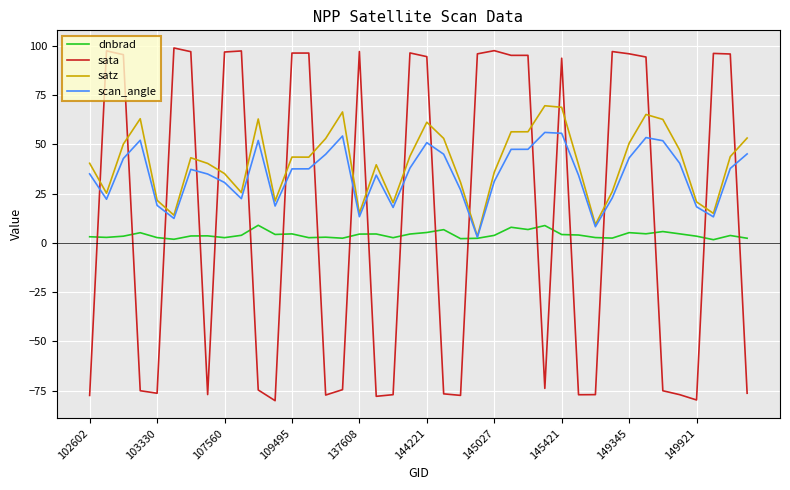

Rank the series by their maximum value, from highest to lowest.

sata, satz, scan_angle, dnbrad